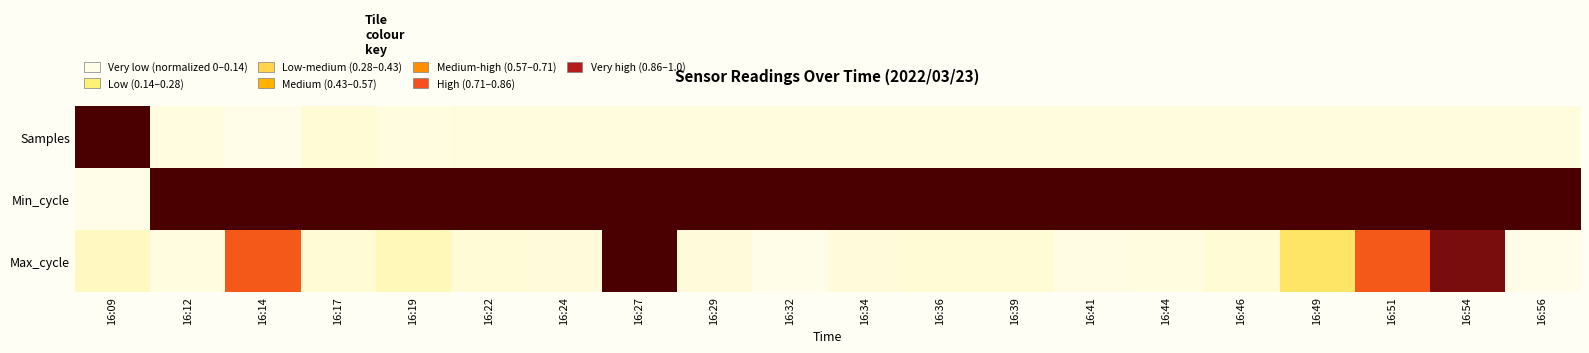

At 16:44, list the series in order from smallest to largest.

Max_cycle, Samples, Min_cycle